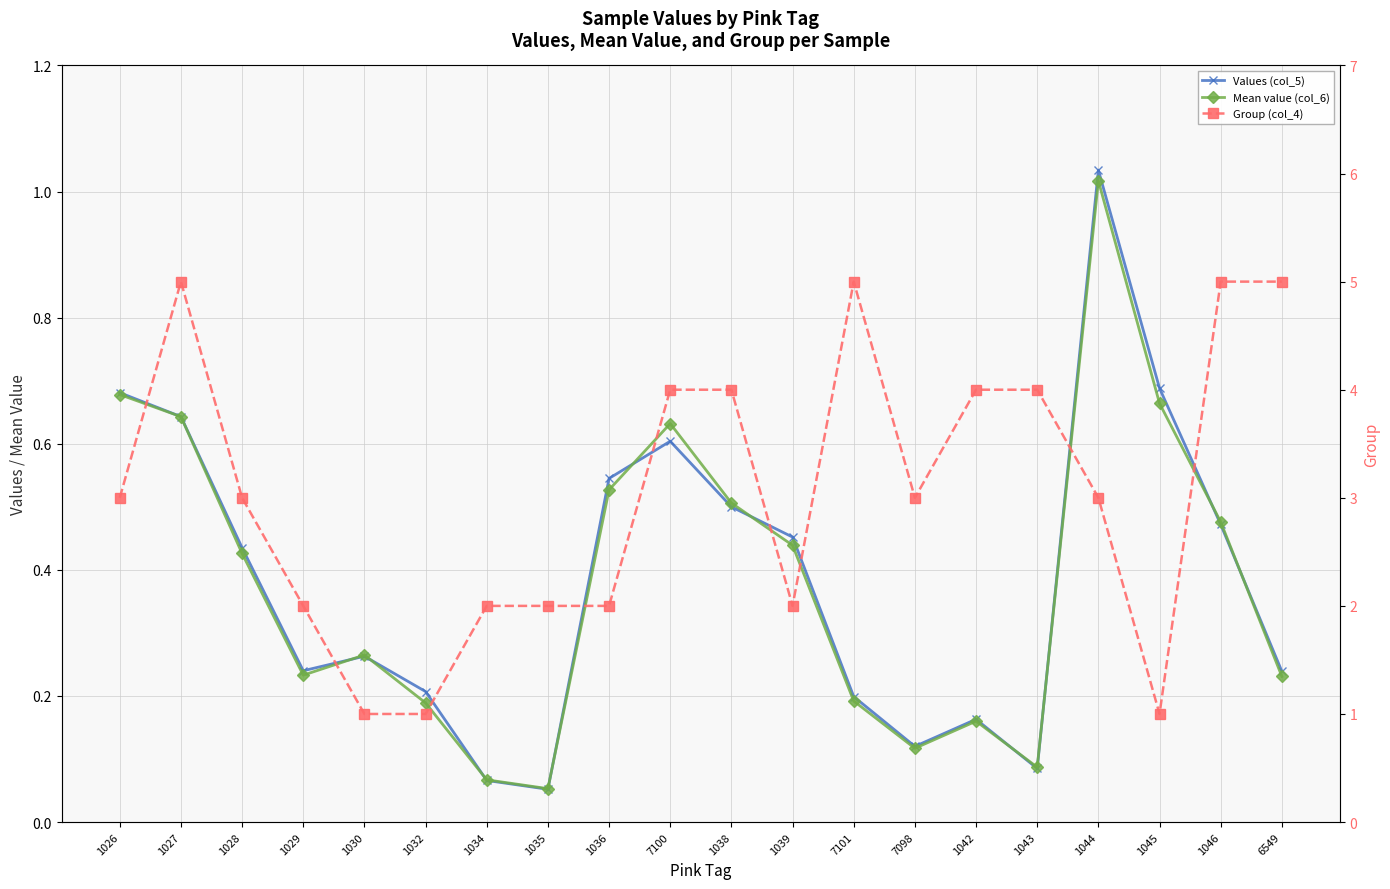

True or false: Group (col_4) and Values (col_5) cross at least once.

False